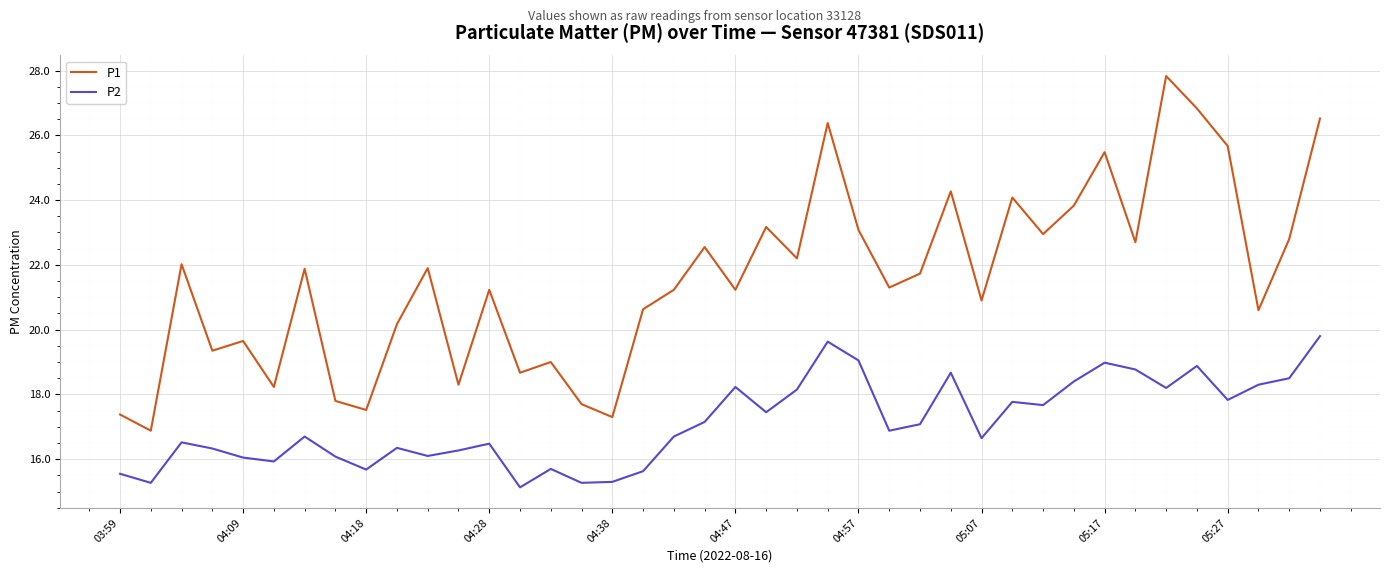

Which series has the largest range (max minus min)?

P1